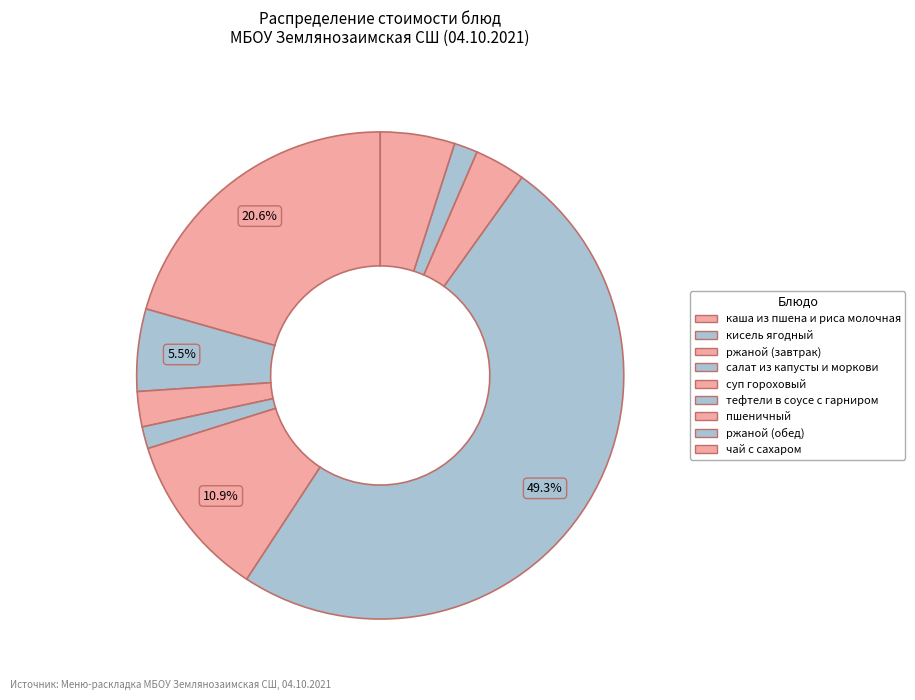

To the nearest percent, what percentage of the pie is кисель ягодный?

5%